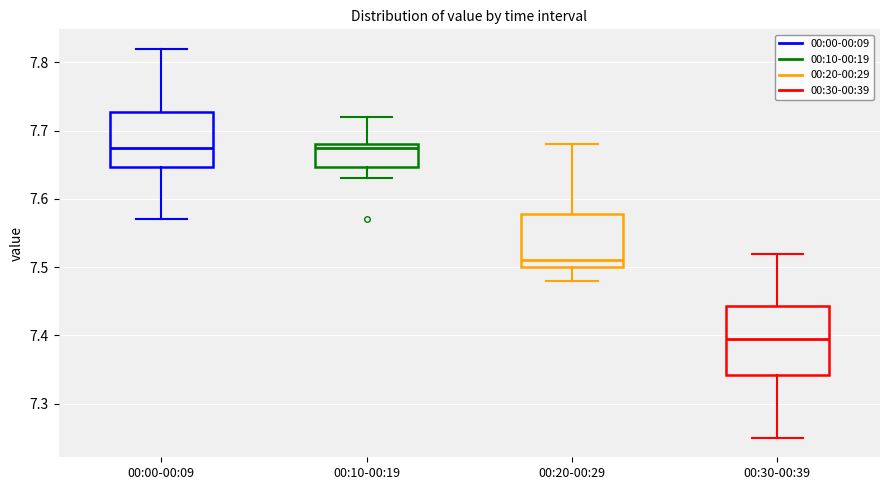

Where is the upper edge of the box for 00:20-00:29 on the y-axis? The values are not printed on the chart, so give them approximately, as read against the axis.

7.58